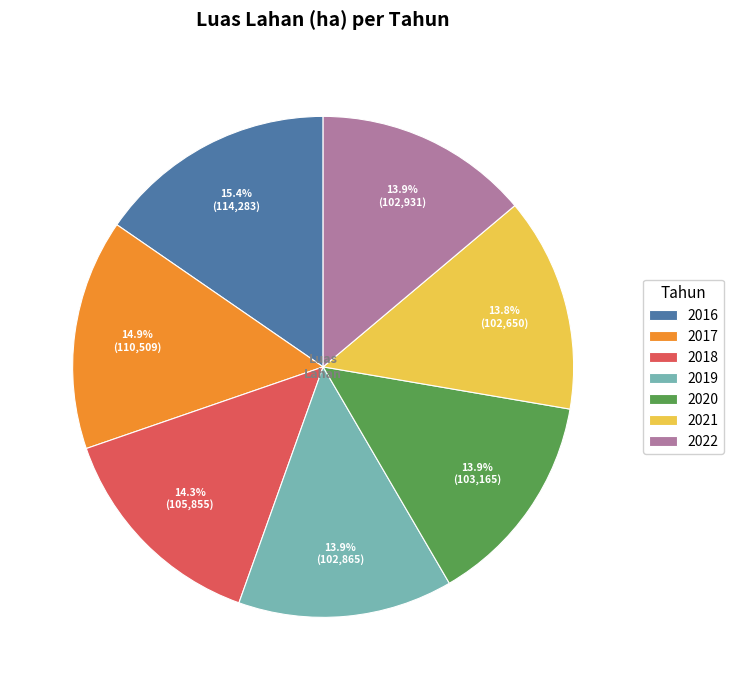

What portion of the pie excludes 2019?

86.1%